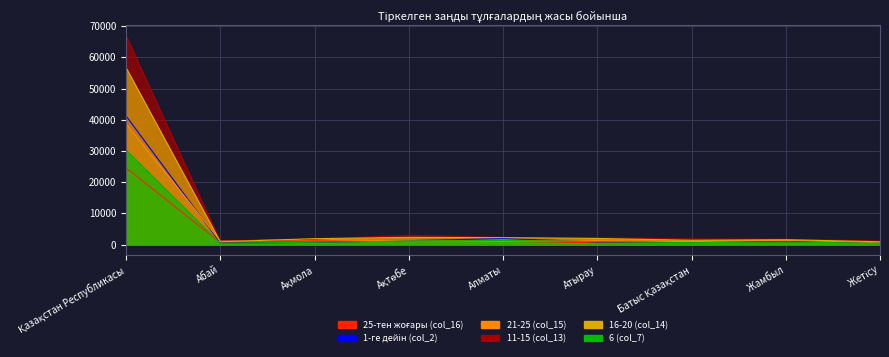

Rank the categories by 21-25 (col_15) value from highest to lowest.

Қазақстан Республикасы, Ақмола, Жамбыл, Атырау, Ақтөбе, Абай, Алматы, Батыс Қазақстан, Жетісу